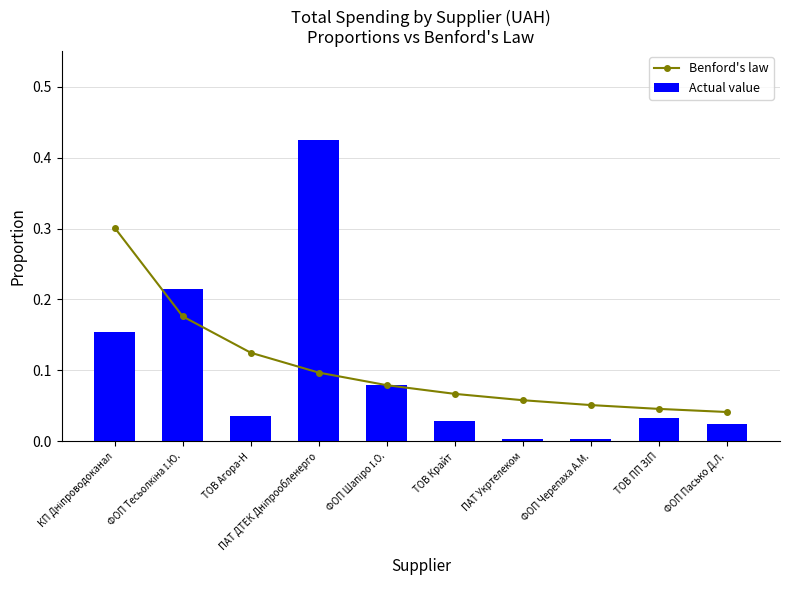

What is the label of the 1st bar from the right?

ФОП Пасько Д.Л.